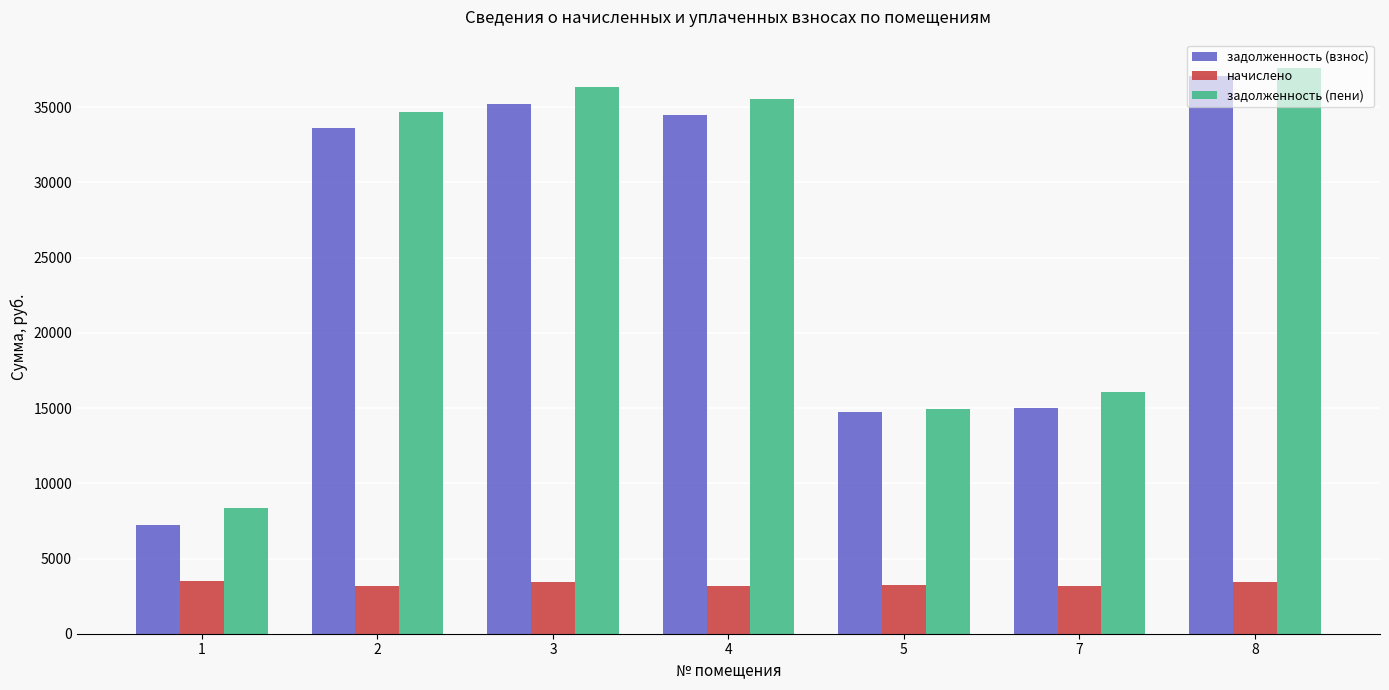

What is the difference between the maximum and second lowest values in the задолженность (взнос) series?

22331.3